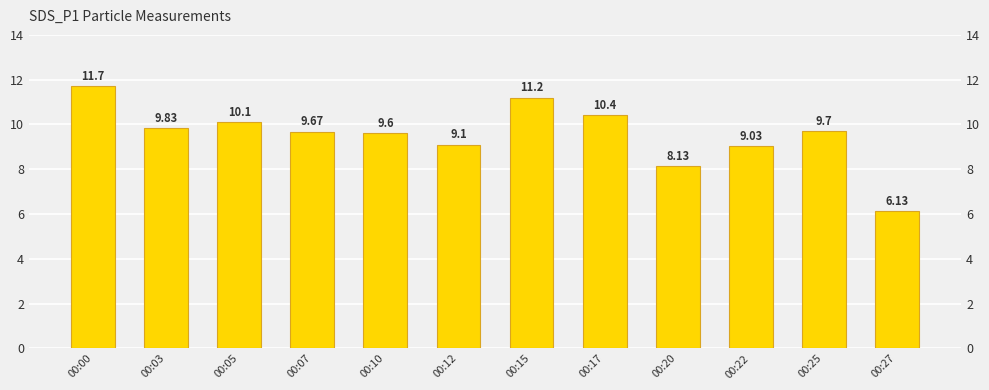

What is the difference between the maximum and minimum values?

5.6